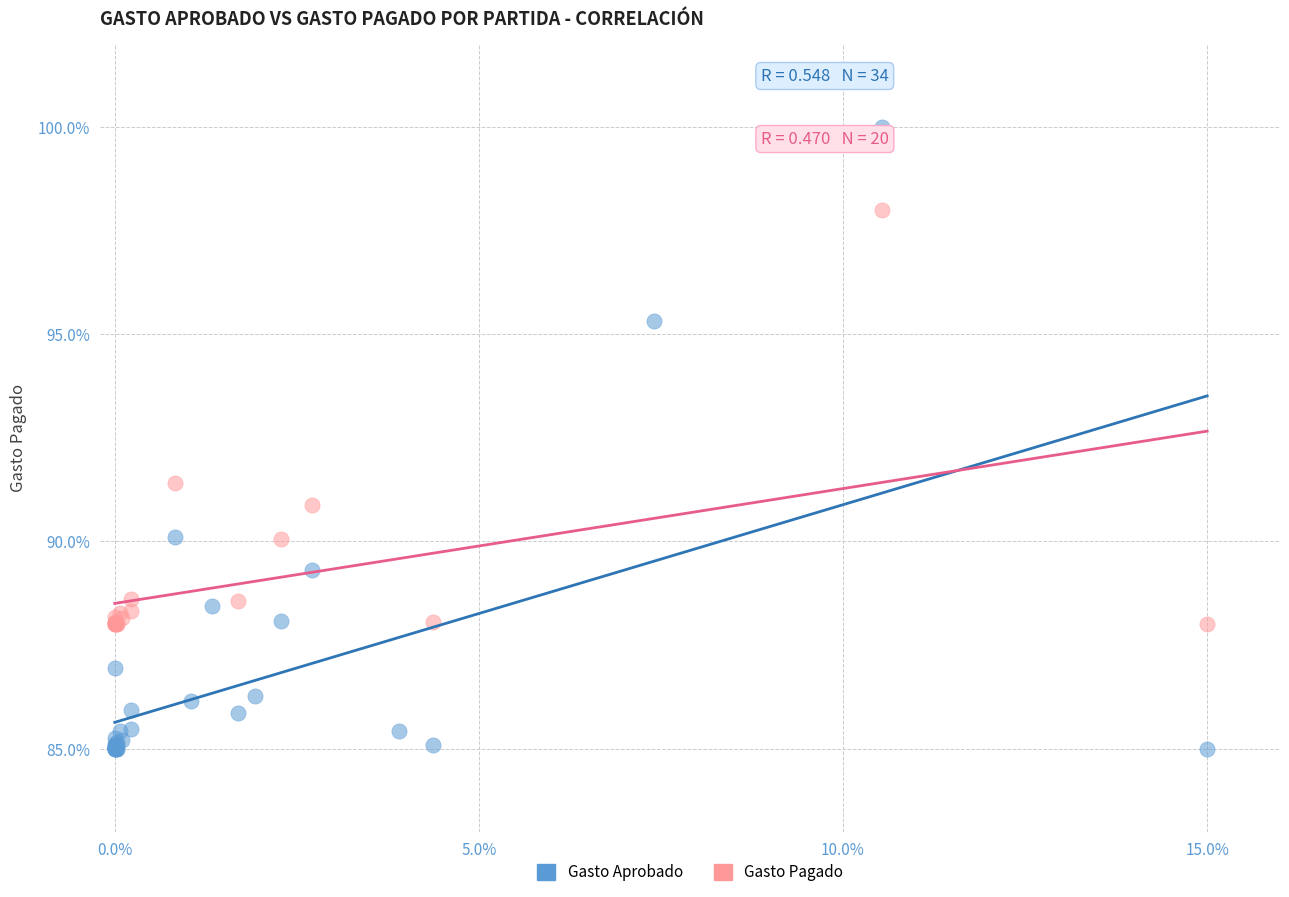

Which series has the widest spread of Y values?

Gasto Aprobado